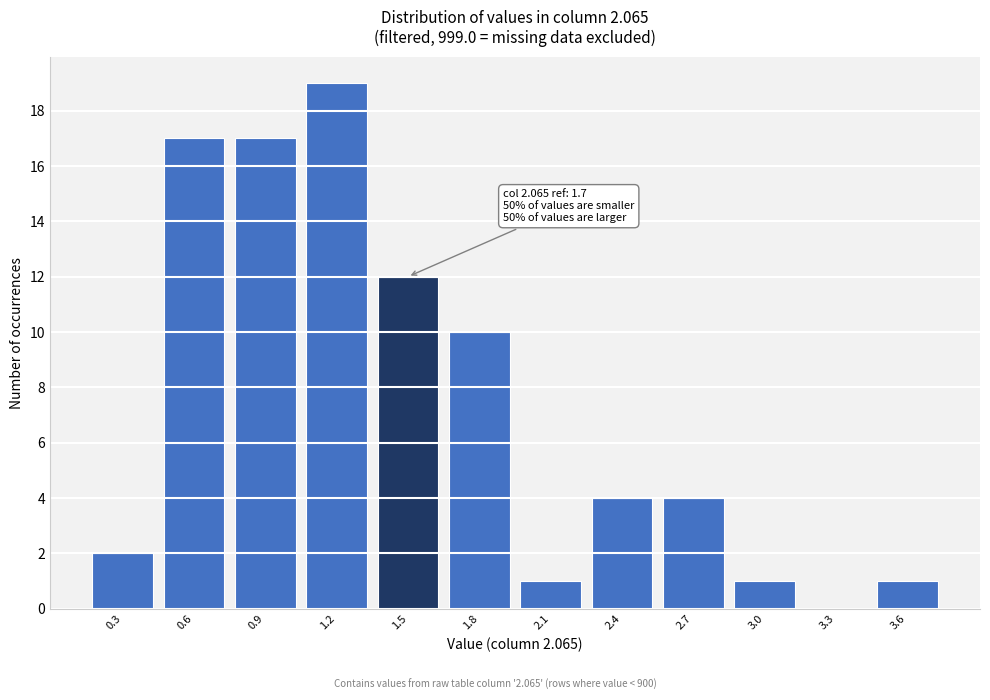

Reading right to left, extract all data points from this chart.

3.6=1	3.3=0	3.0=1	2.7=4	2.4=4	2.1=1	1.8=10	1.5=12	1.2=19	0.9=17	0.6=17	0.3=2